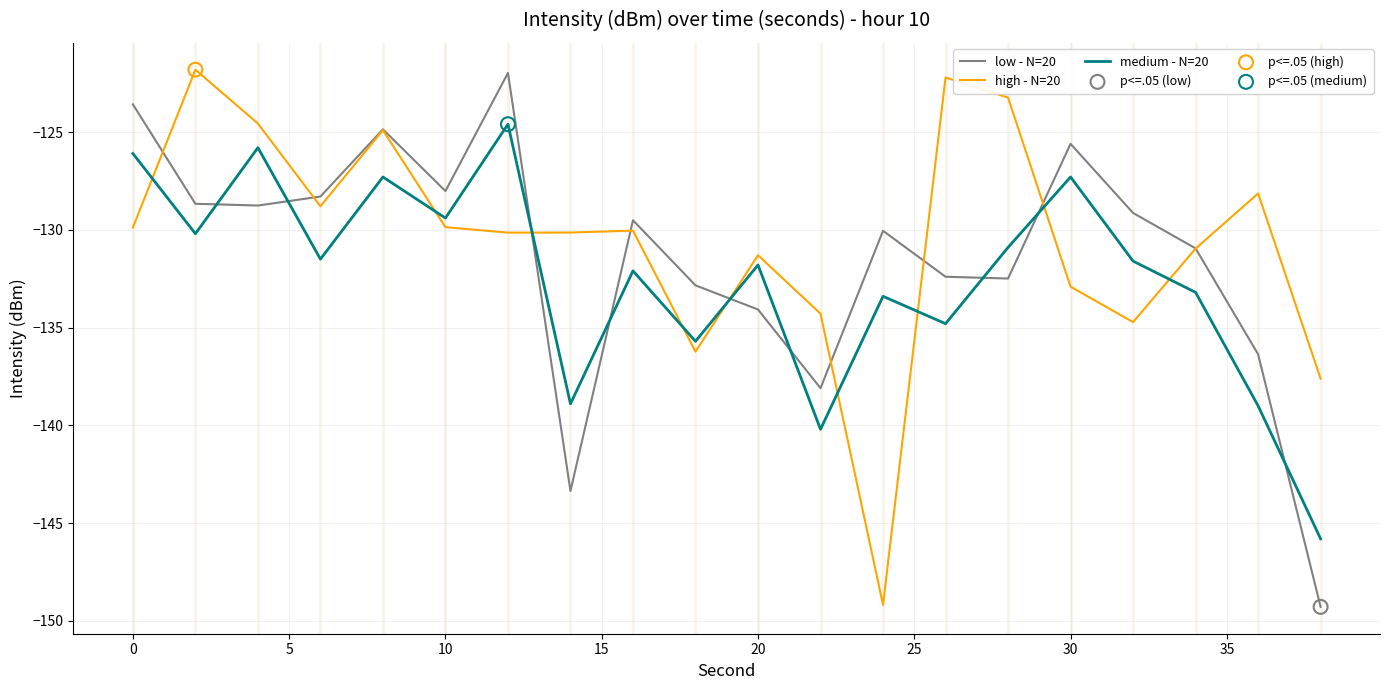

What is the highest value of the low - N=20 series?

-122.0